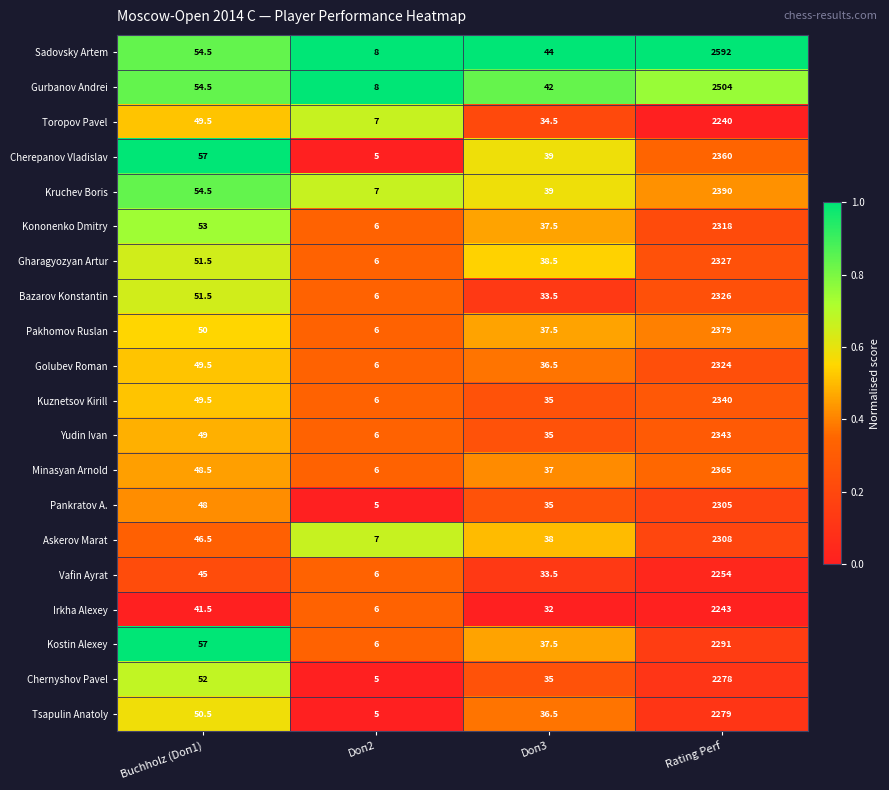

Rank the series by their maximum value, from lowest to highest.

Toropov Pavel, Irkha Alexey, Vafin Ayrat, Chernyshov Pavel, Tsapulin Anatoly, Kostin Alexey, Pankratov A., Askerov Marat, Kononenko Dmitry, Golubev Roman, Bazarov Konstantin, Gharagyozyan Artur, Kuznetsov Kirill, Yudin Ivan, Cherepanov Vladislav, Minasyan Arnold, Pakhomov Ruslan, Kruchev Boris, Gurbanov Andrei, Sadovsky Artem